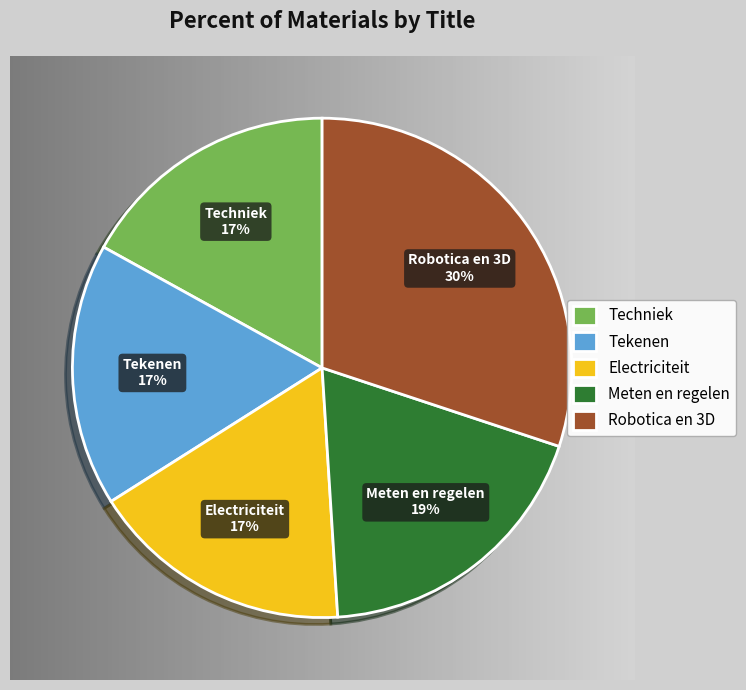

What percentage do Electriciteit and Tekenen together represent?

34.0%